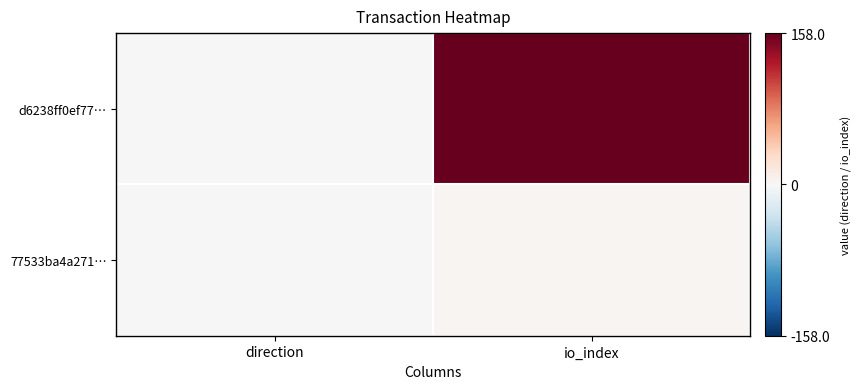

Rank the series by their average value, from highest to lowest.

d6238ff0ef77…, 77533ba4a271…